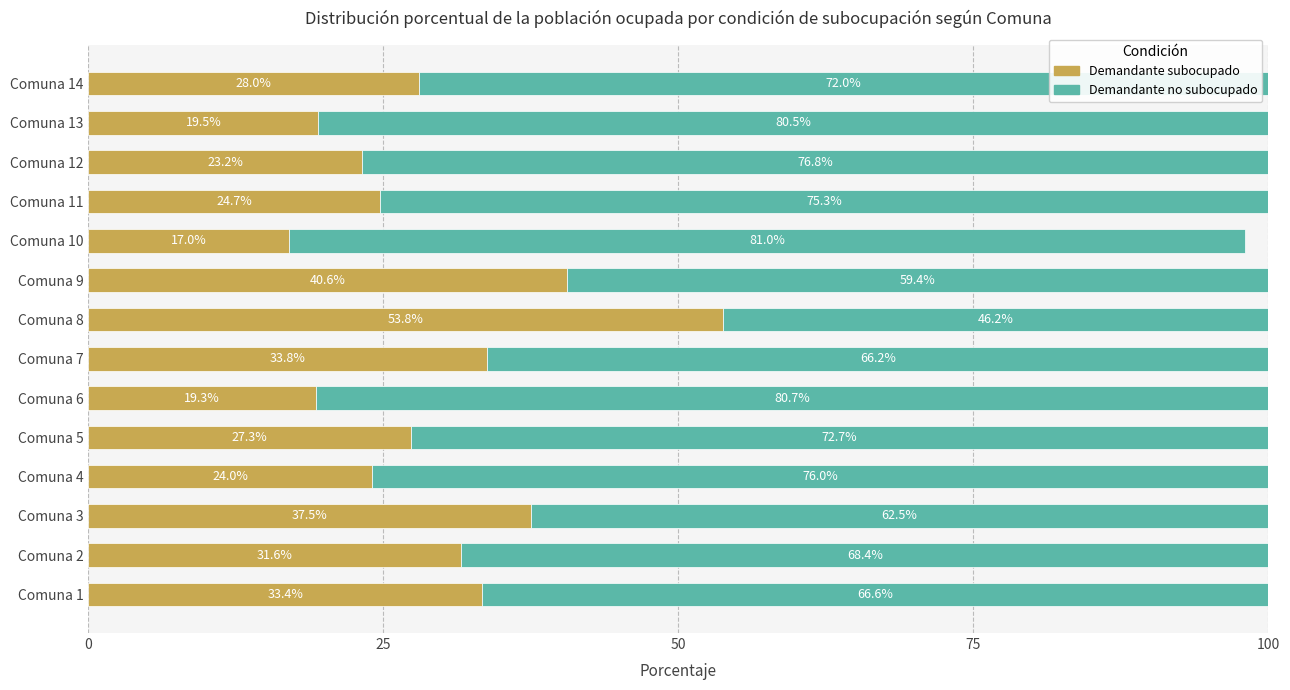

What is the sum of the Demandante subocupado values at Comuna 14 and Comuna 12?

51.2